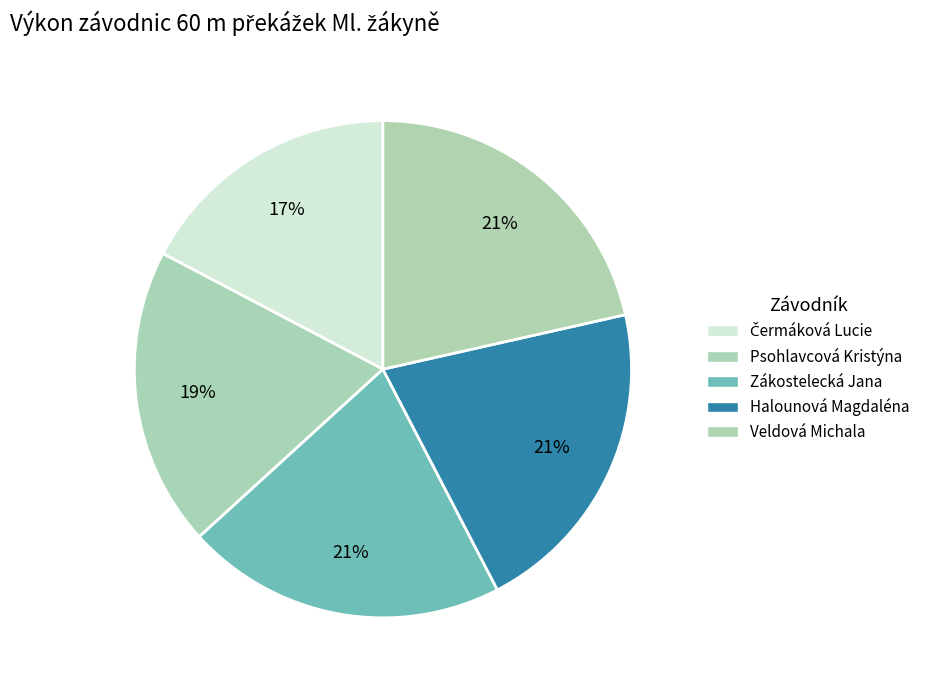

Count the number of slices in the pie.

5